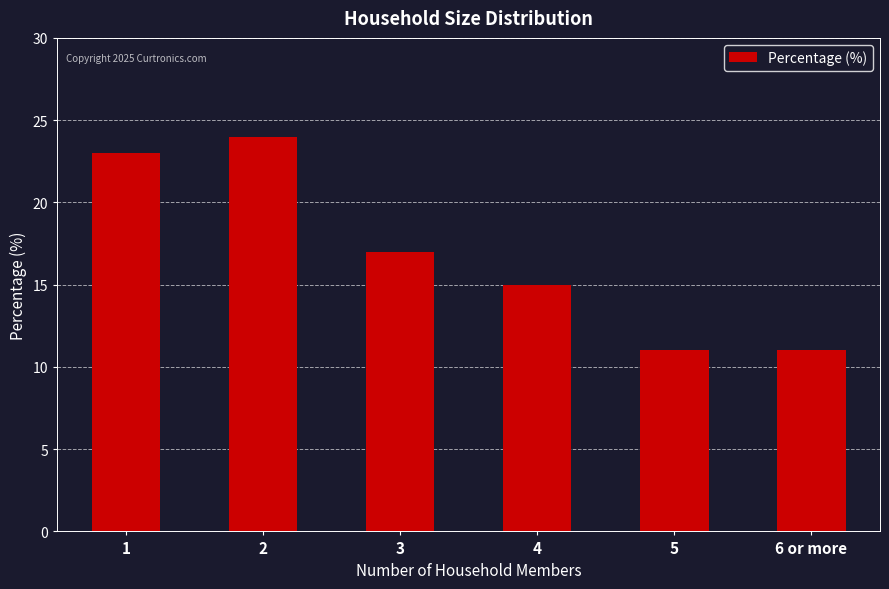

Does the chart contain stacked bars?

No